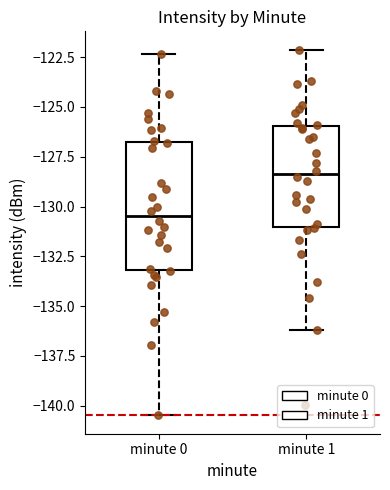

Where does the lower whisker of the box for minute 0 end on the y-axis? The values are not printed on the chart, so give them approximately, as read against the axis.

-140.5